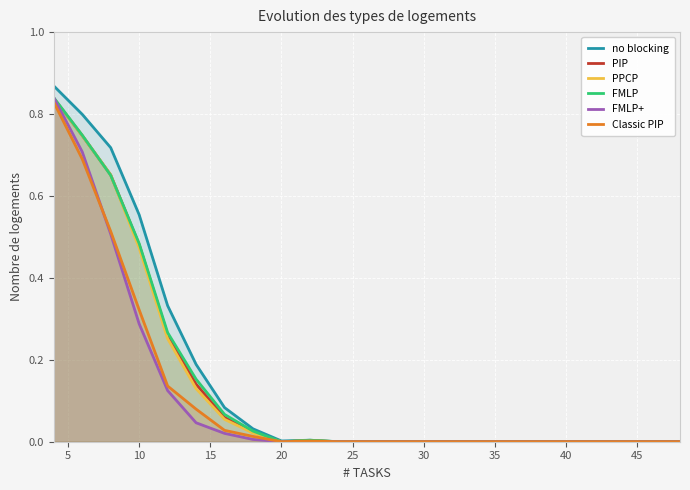

Rank the series by their maximum value, from highest to lowest.

no blocking, FMLP, FMLP+, PIP, PPCP, Classic PIP